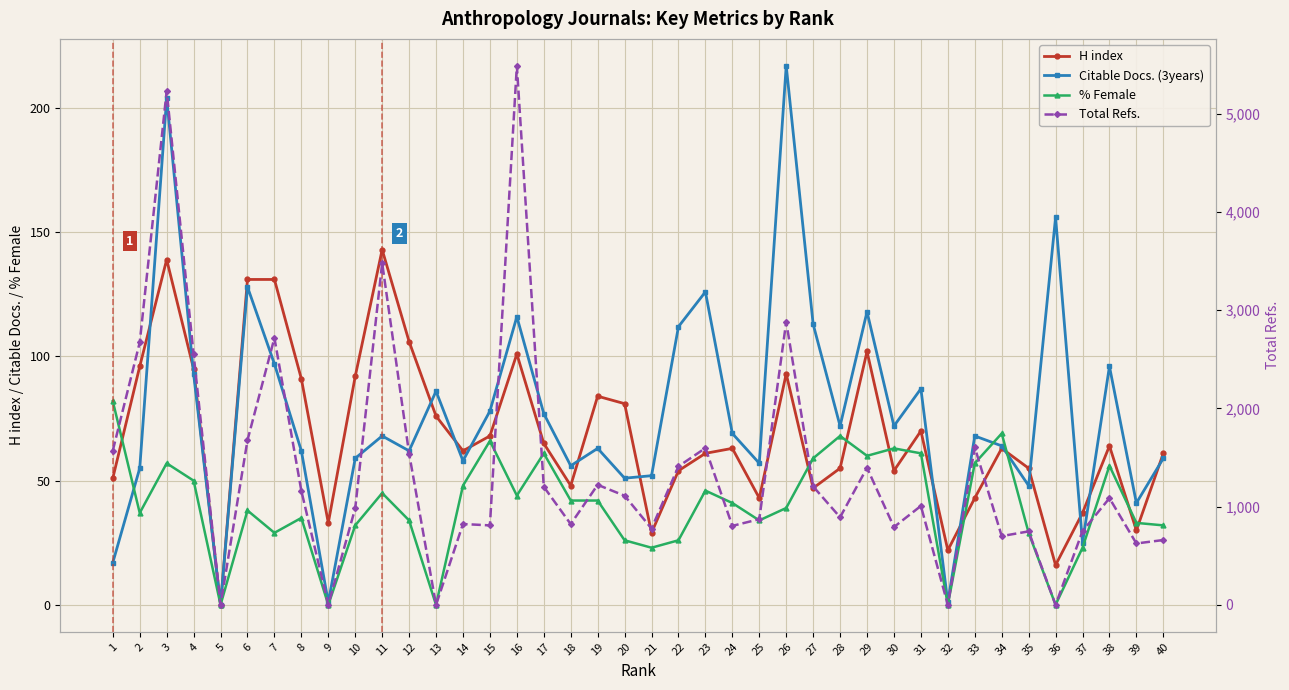

How many lines are shown in the chart?

4